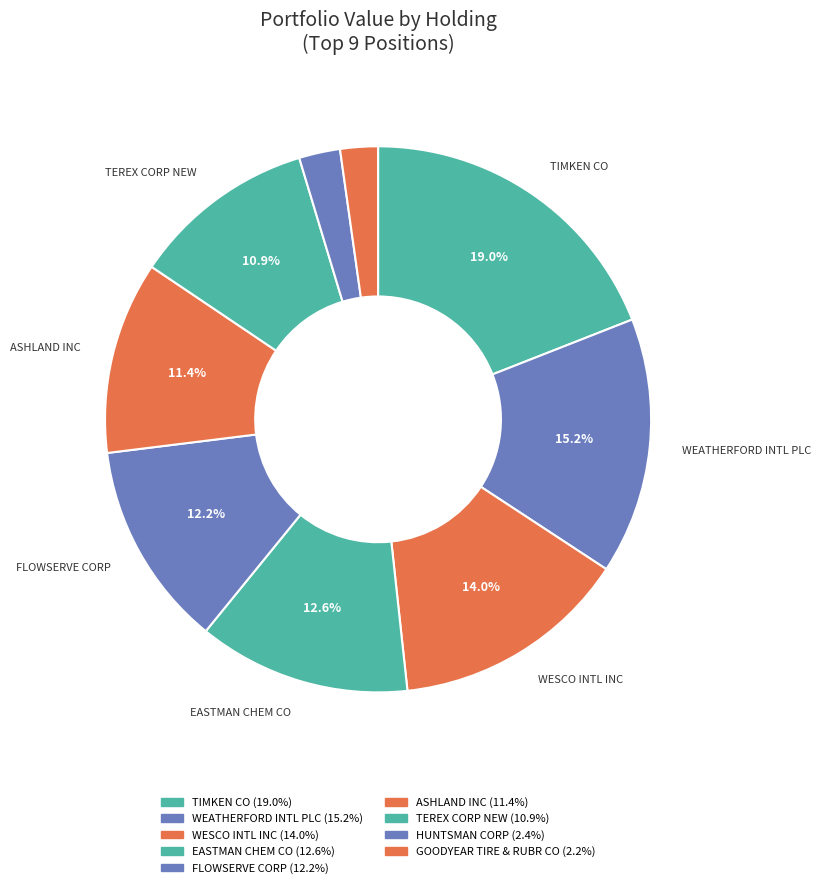

Is there a majority slice in this chart?

No